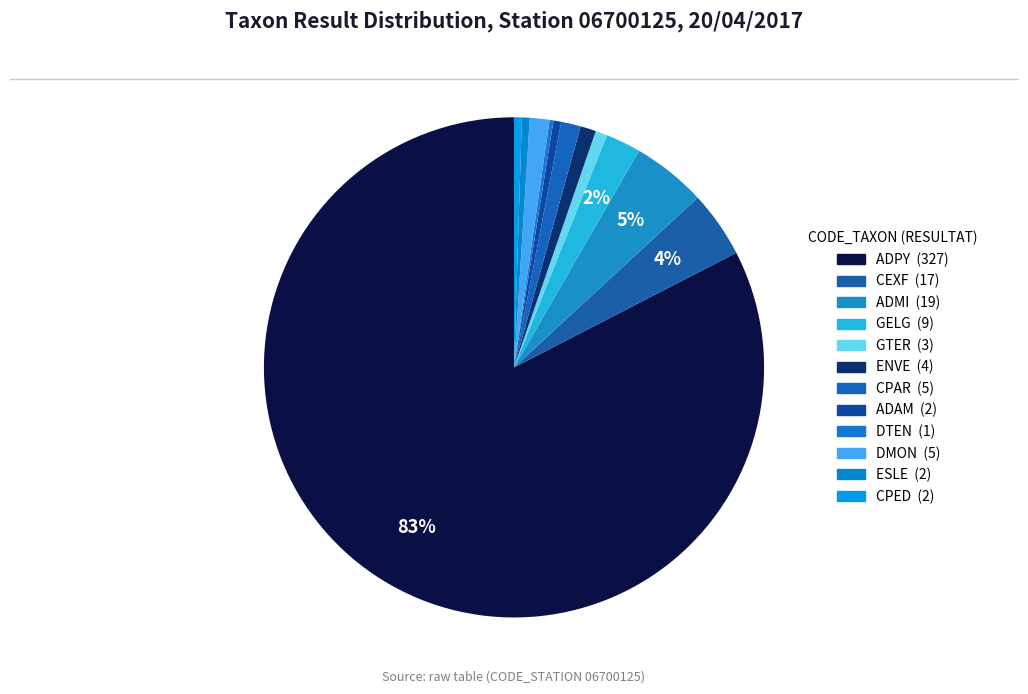

Is the sum of GTER and ADPY greater than half?

Yes